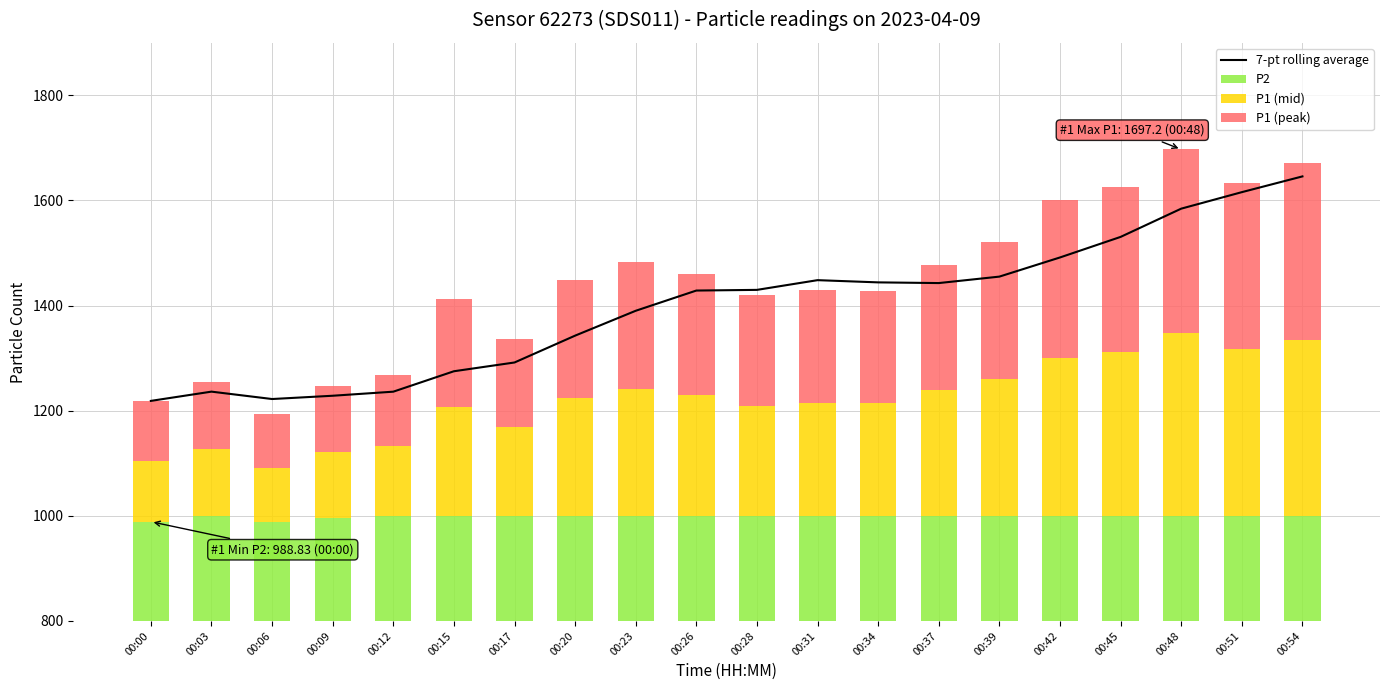

Which series changed the most between 00:26 and 00:31?

7-pt rolling average